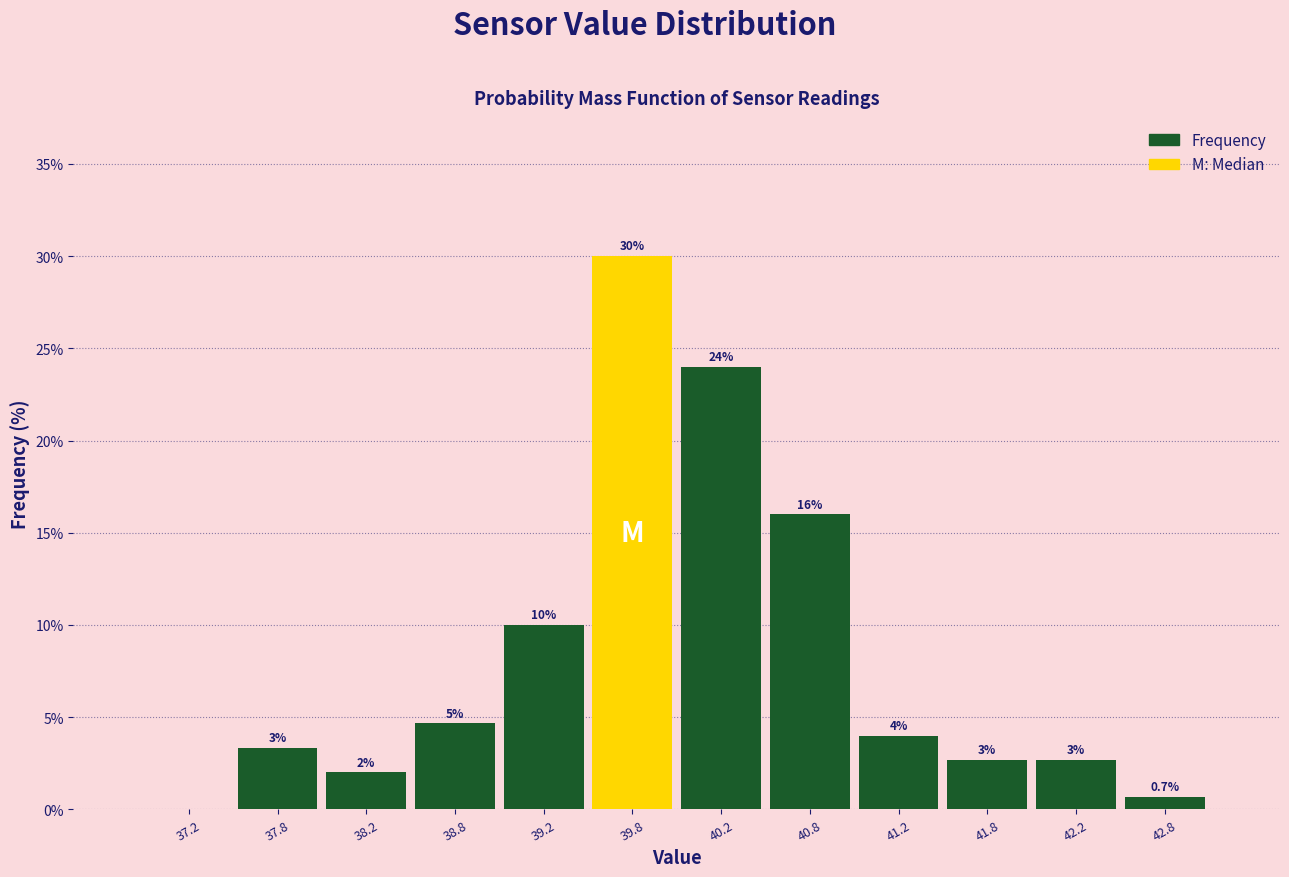

Over which range of the x-axis is the bar tallest?

39.5 to 40.0